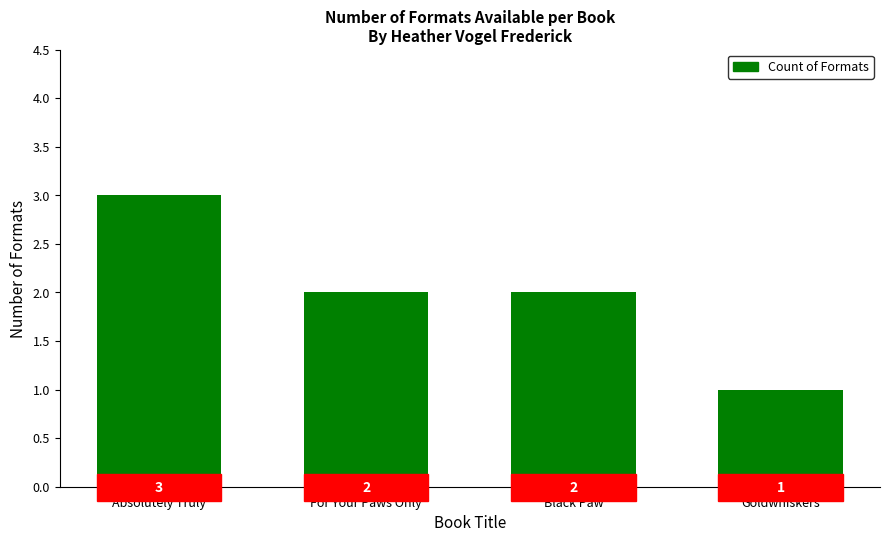

What position from the right is Goldwhiskers?

1